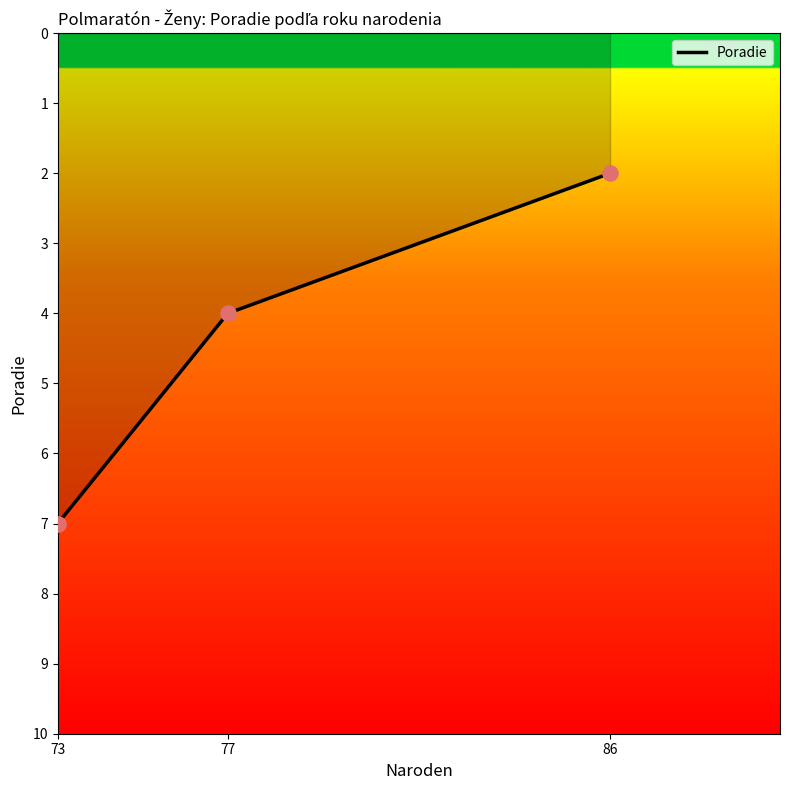

Which has a higher value, 86 or 77?

77